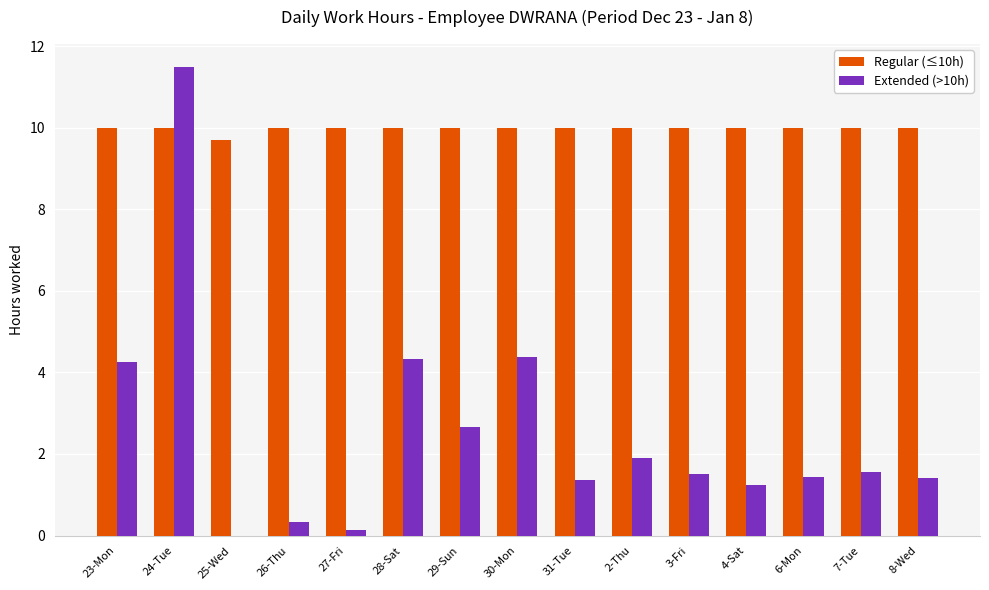

Reading right to left, extract all data points from this chart.

Regular (≤10h): 10.0	10.0	10.0	10.0	10.0	10.0	10.0	10.0	10.0	10.0	10.0	10.0	9.7	10.0	10.0
Extended (>10h): 1.4	1.6	1.4	1.2	1.5	1.9	1.4	4.4	2.7	4.3	0.1	0.3	0.0	11.5	4.3